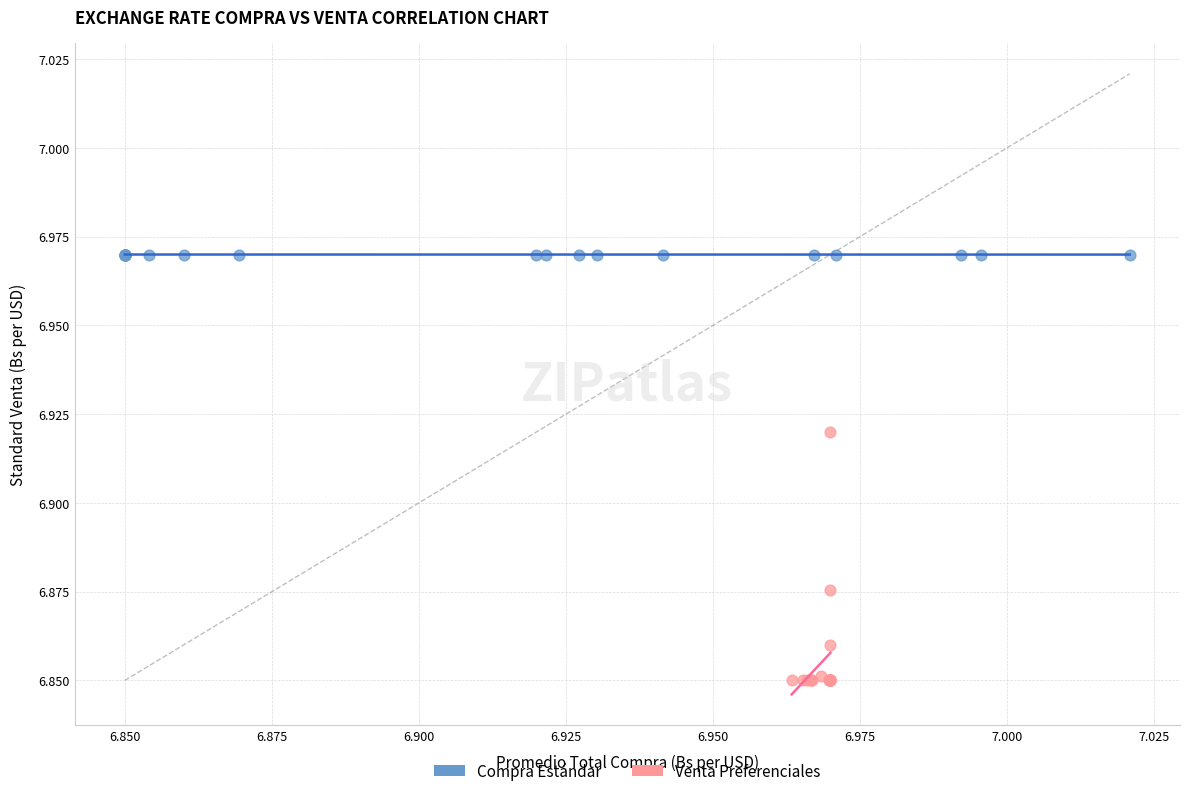

Which series reaches the maximum Y coordinate?

Compra Estándar